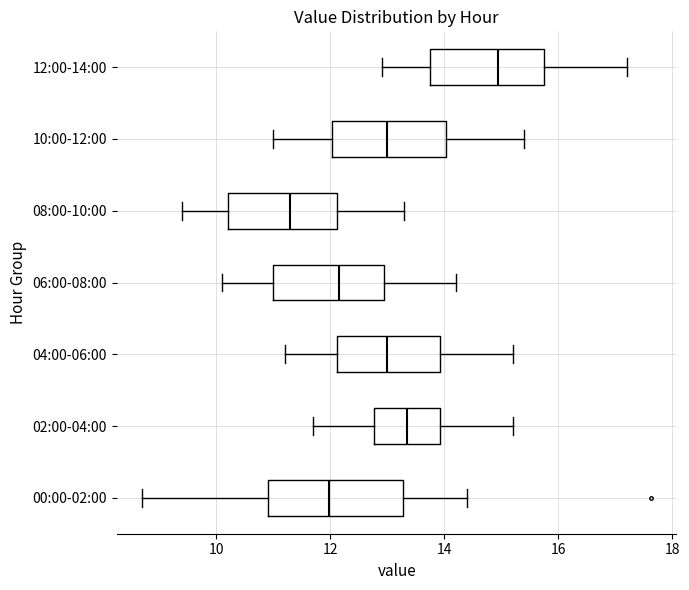

Which box's median line is the furthest to the left?

08:00-10:00